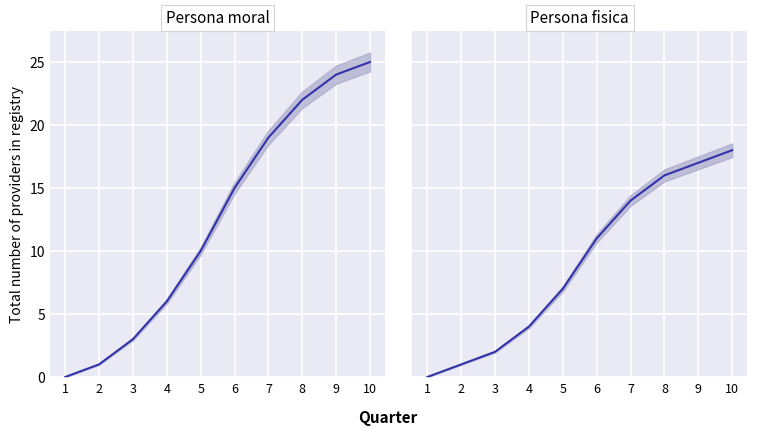

At which category is the sum across all series the highest?

10